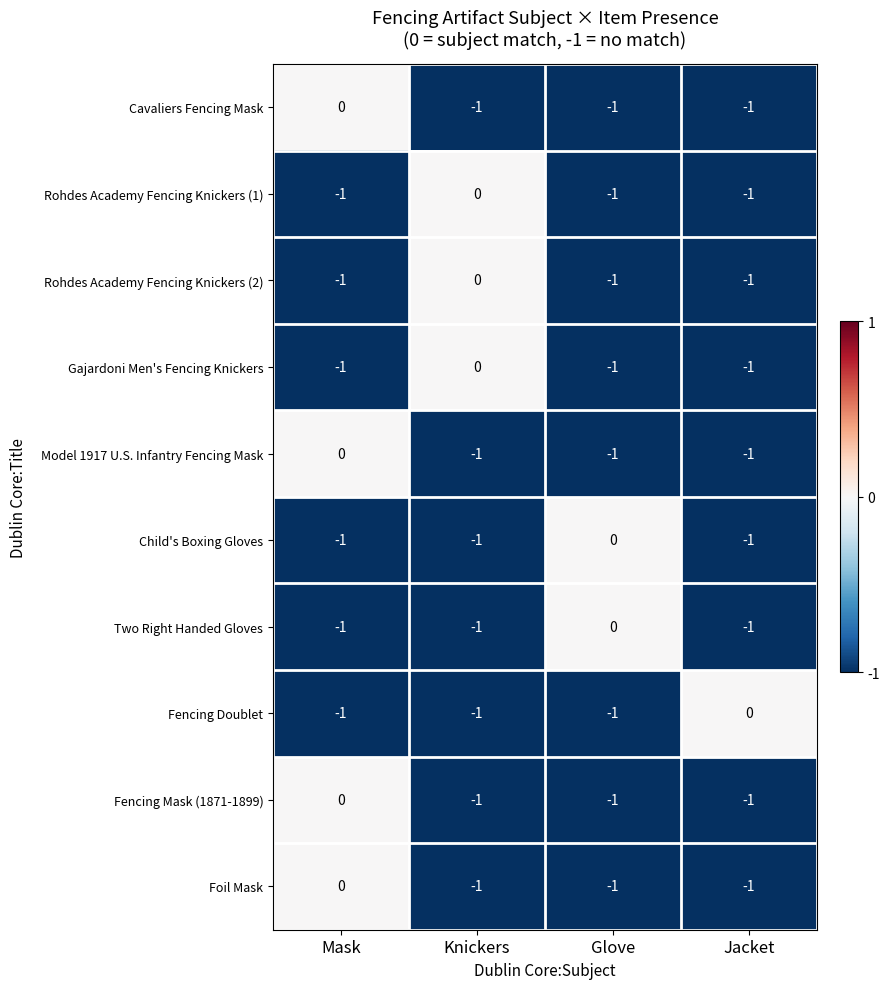

What is the spread (max minus min) of values at Knickers?

1